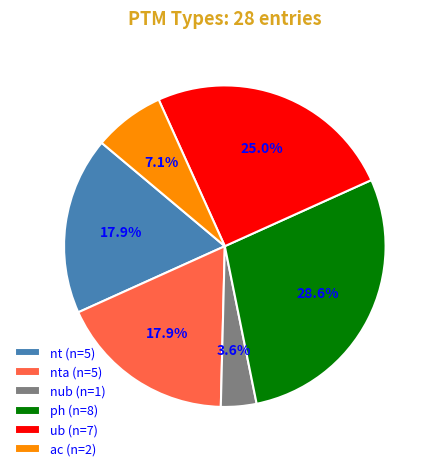

Is nta (n=5) the majority of the pie?

No